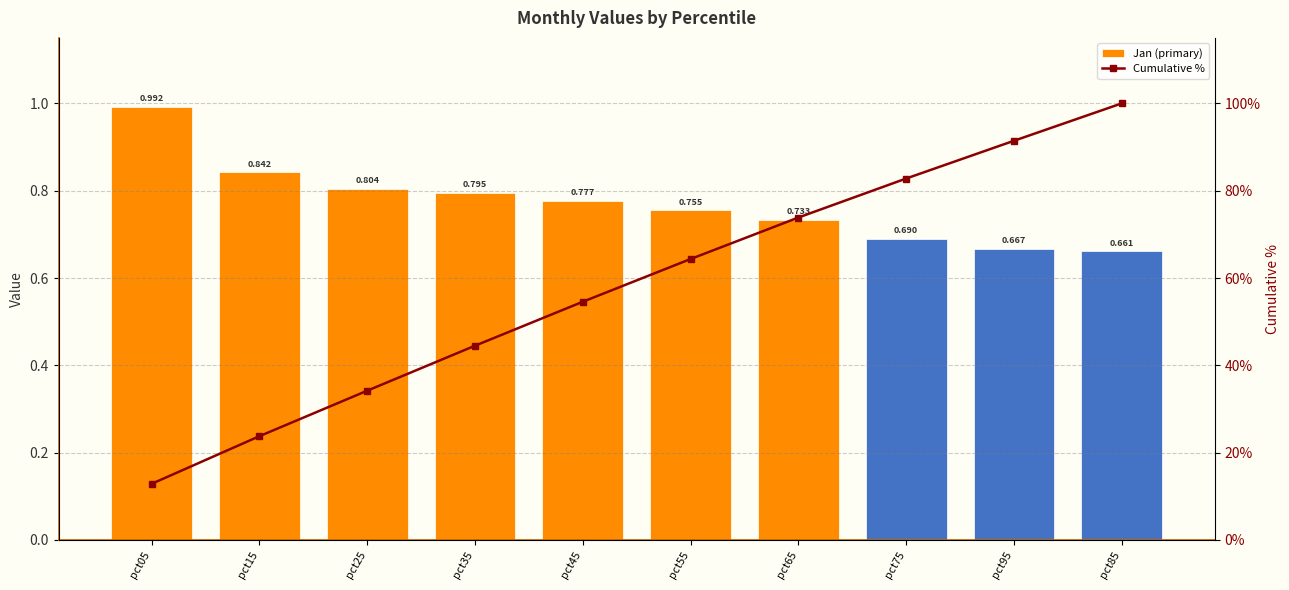

What is the difference between the second highest and minimum values in the Cumulative % series?

78.6